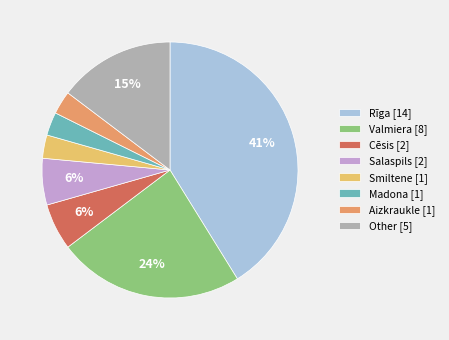

True or false: Smiltene accounts for 14% of the total.

False